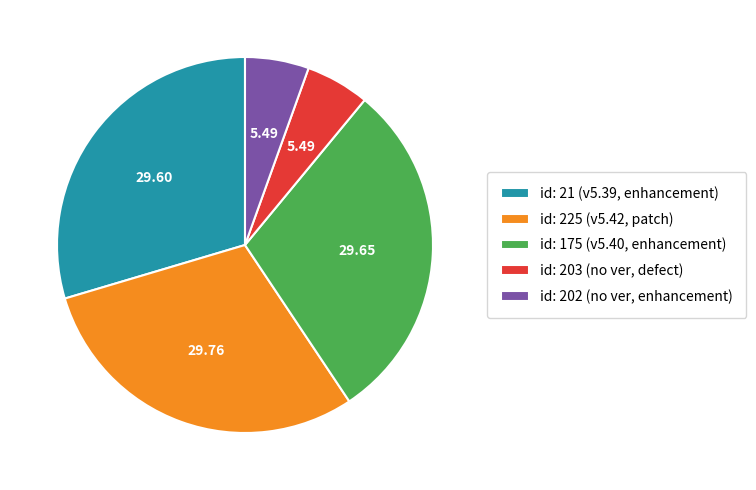

Approximately how many times larger is the value at id: 225 (v5.42, patch) compared to id: 202 (no ver, enhancement)?

5.4